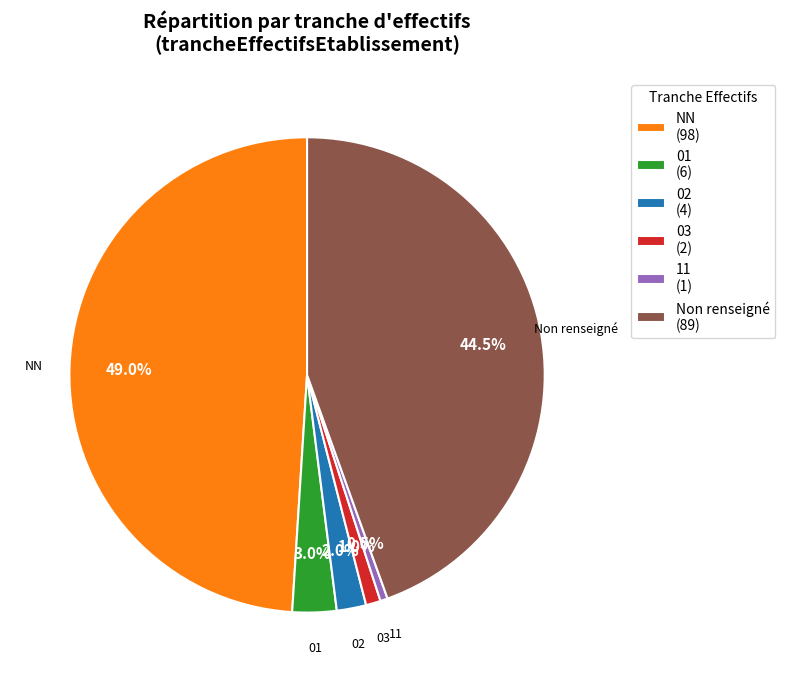

What percentage is NOT represented by 01 (6)?

97.0%